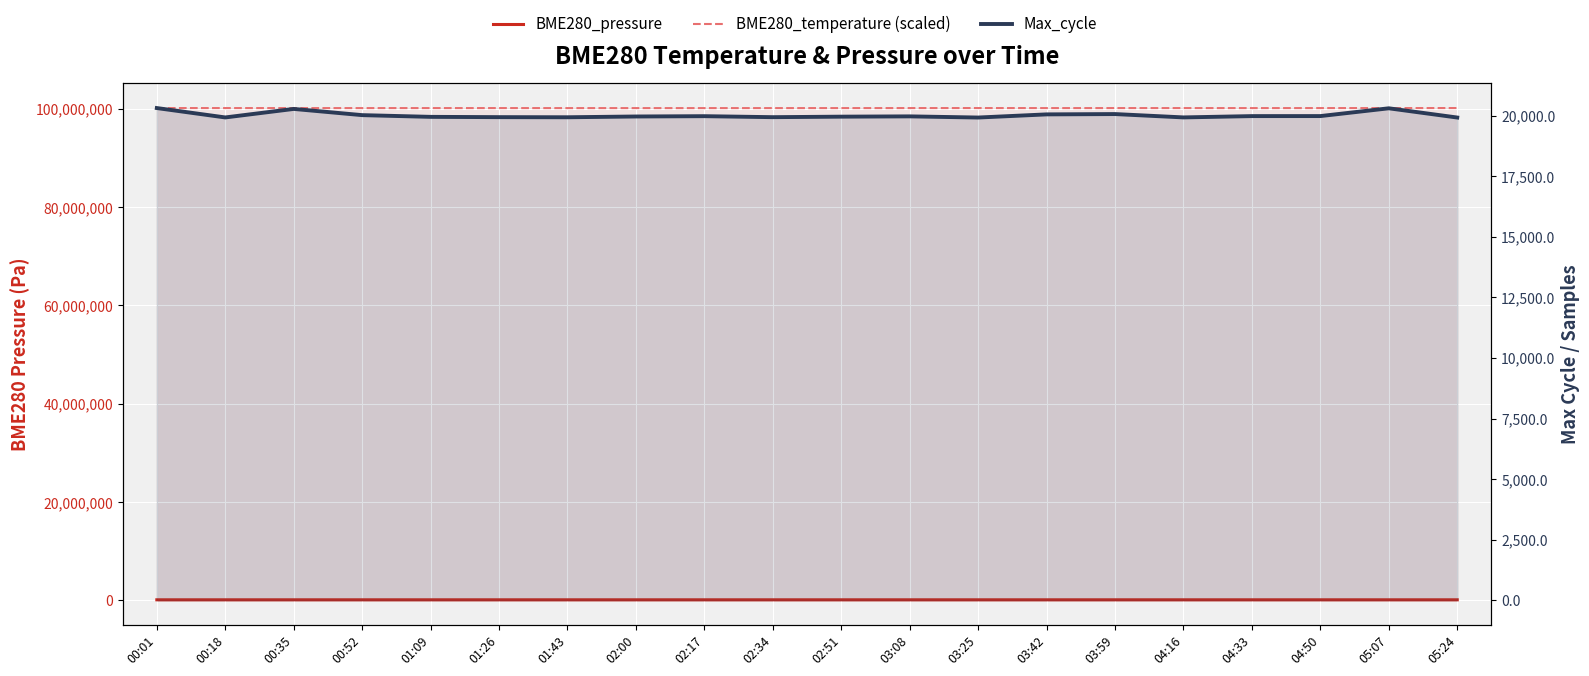

What is the maximum value shown in the chart?

100154700.0